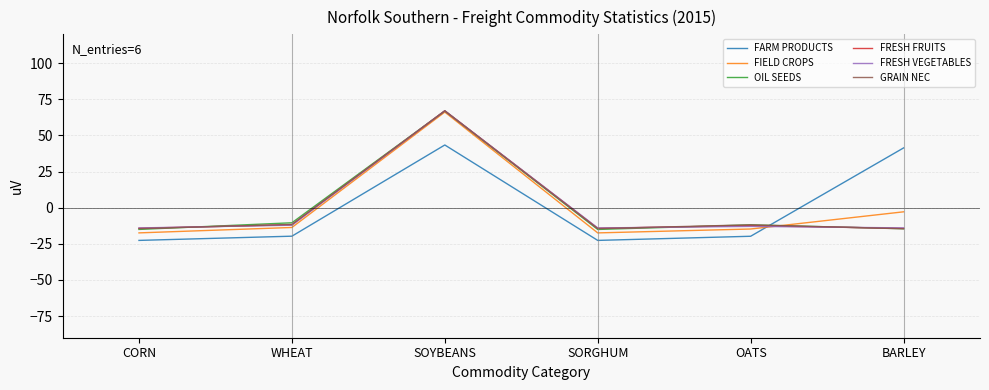

At which category does the chart reach its peak across all series?

SOYBEANS